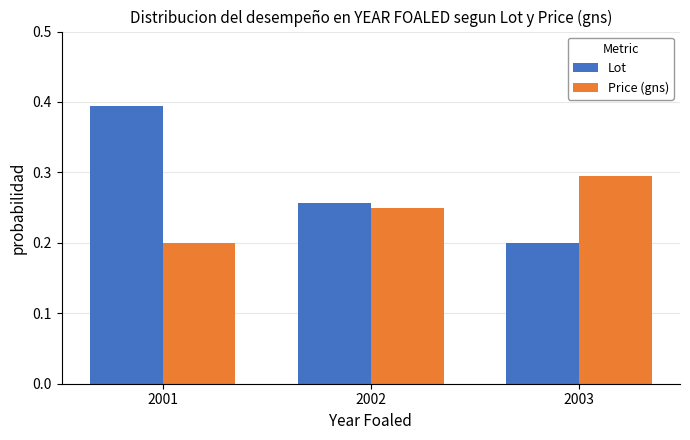

What is the total value across all series at 2003?

0.5